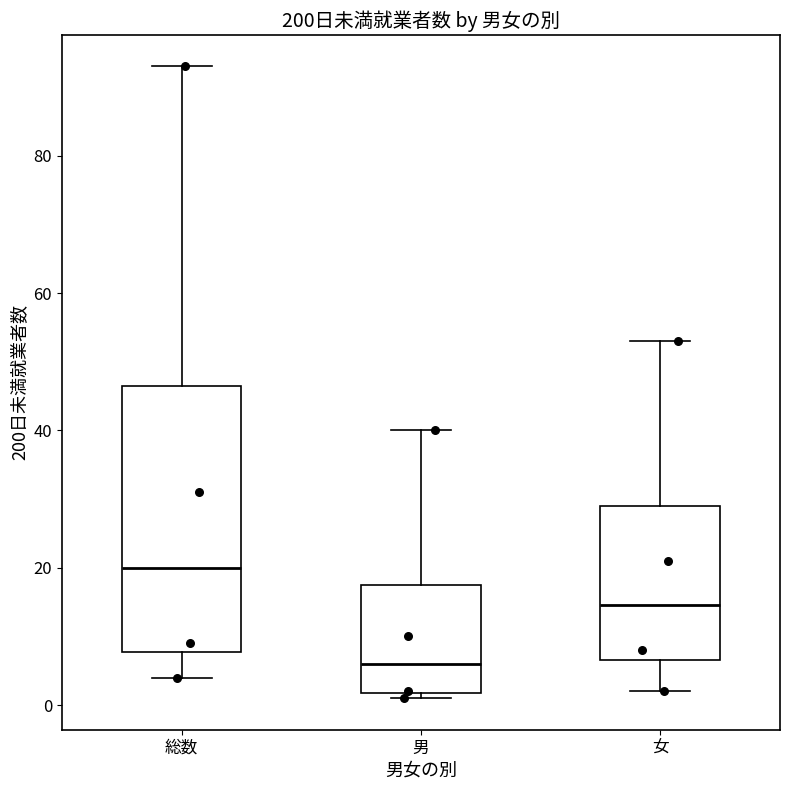

Where is the lower edge of the box for 総数 on the y-axis? The values are not printed on the chart, so give them approximately, as read against the axis.

8